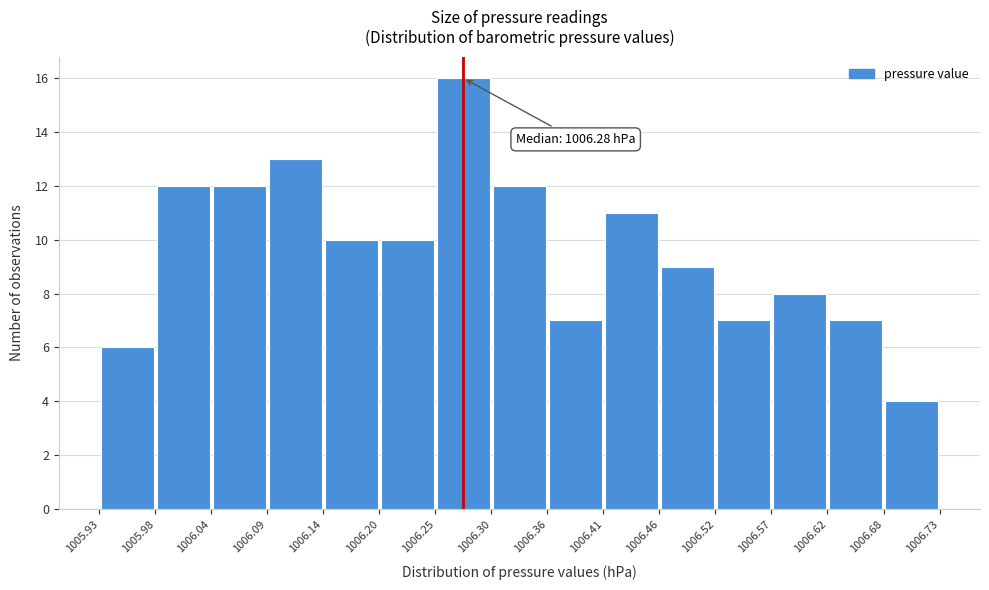

Which range on the x-axis has the tallest bar?

1006.25 to 1006.30